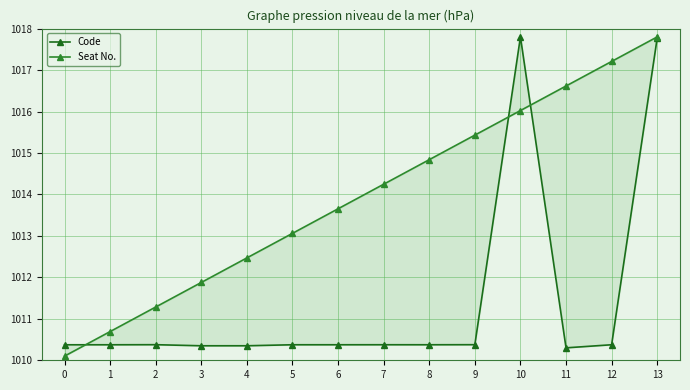

What are all the series names shown in the legend?

Code, Seat No.